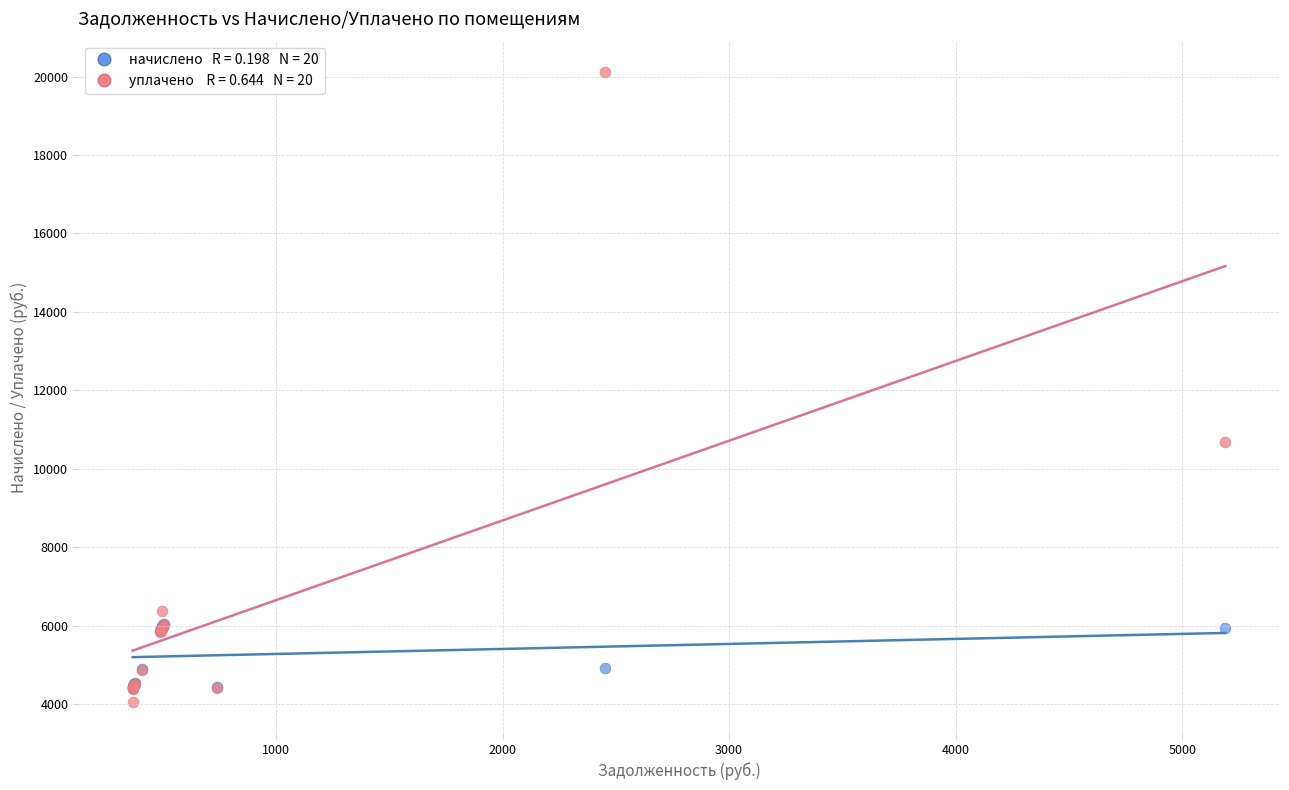

Across all series, what Y value is closest to 12076?

10681.3